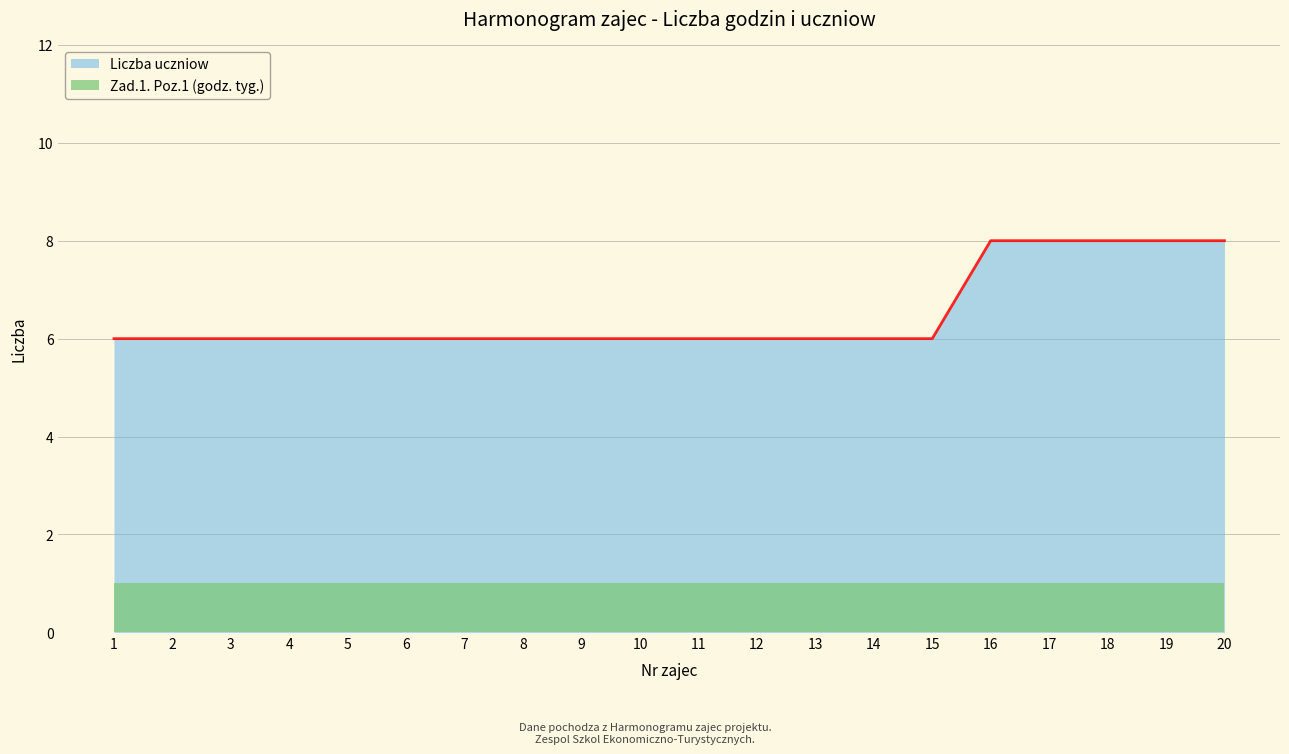

List the labels in order of value, smallest first.

1, 2, 3, 4, 5, 6, 7, 8, 9, 10, 11, 12, 13, 14, 15, 16, 17, 18, 19, 20